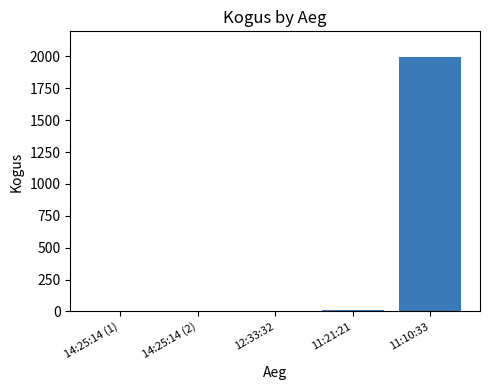

Which label corresponds to the largest value in the chart?

11:10:33